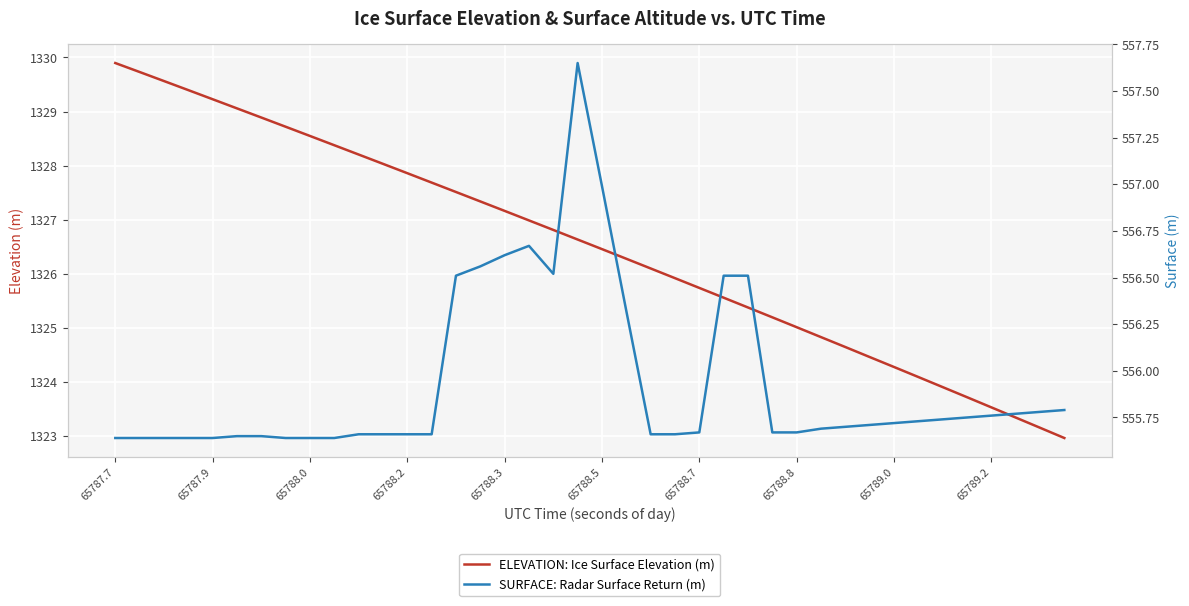

Does the chart display data point markers on the line(s)?

No